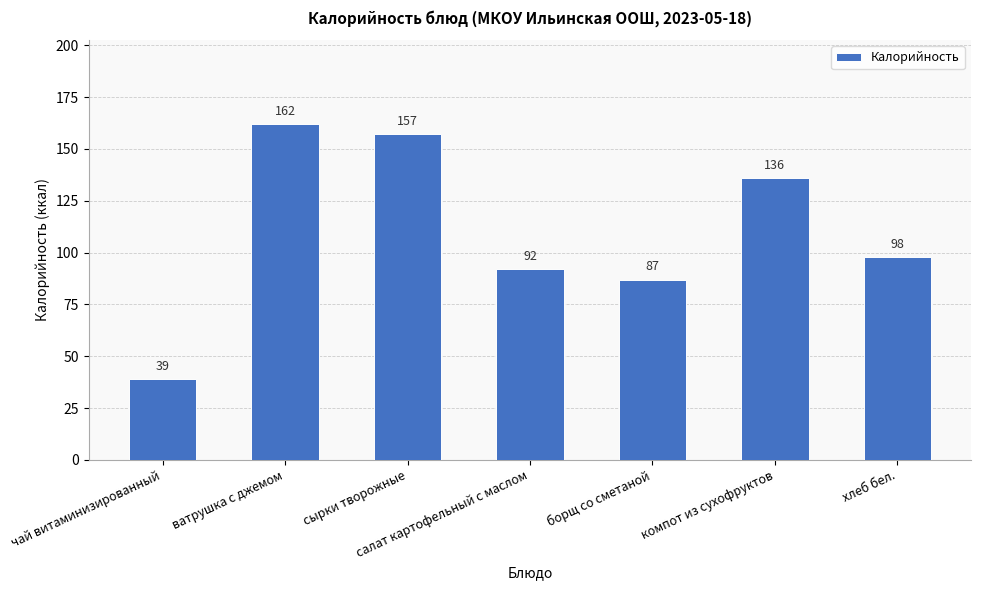

Rank the categories by value from highest to lowest.

ватрушка с джемом, сырки творожные, компот из сухофруктов, хлеб бел., салат картофельный с маслом, борщ со сметаной, чай витаминизированный